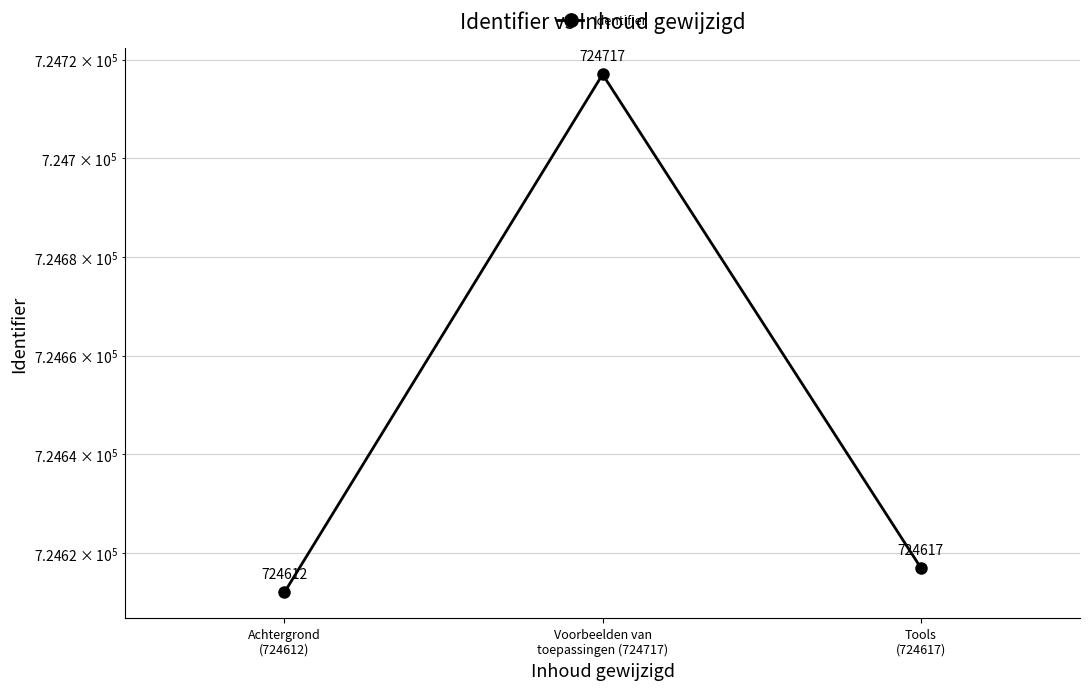

What is the value of the 1st point from the left?

724612